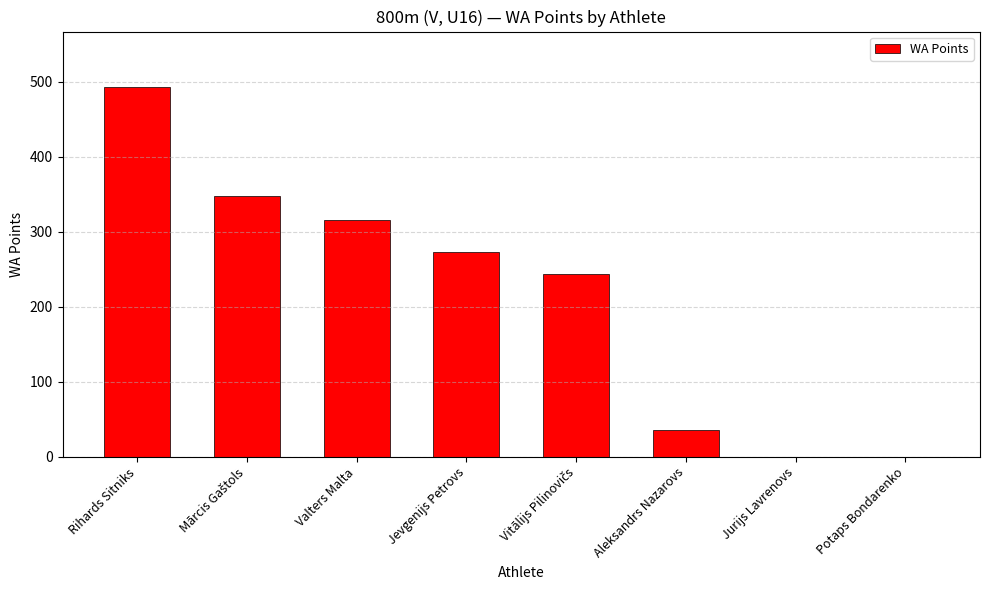

True or false: the data shows 170 at Jevgenijs Petrovs.

False